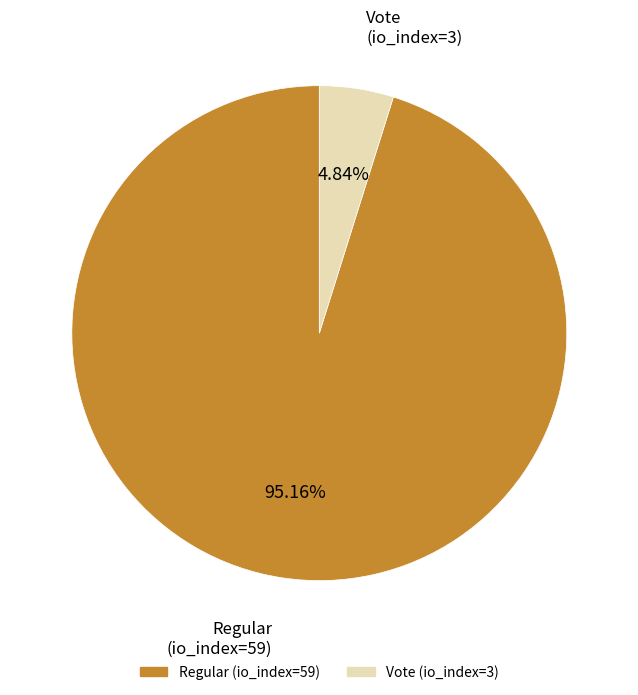

To the nearest percent, what portion does Vote (io_index=3) represent?

5%